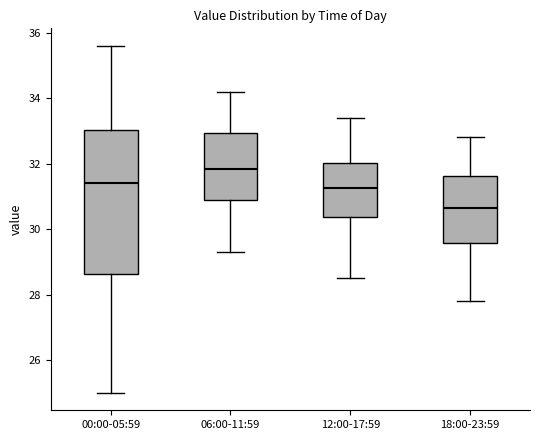

Reading left to right, read every box against the y-axis: the position of its median line, the range the box covers, and the ends of its whiskers. The values are not printed on the chart, so give them approximately, as read against the axis.

00:00-05:59: median 31.4, box 28.6 to 33.0, whiskers 25.0 to 35.6
06:00-11:59: median 31.8, box 30.8 to 33.0, whiskers 29.4 to 34.2
12:00-17:59: median 31.2, box 30.4 to 32.0, whiskers 28.6 to 33.4
18:00-23:59: median 30.6, box 29.6 to 31.6, whiskers 27.8 to 32.8